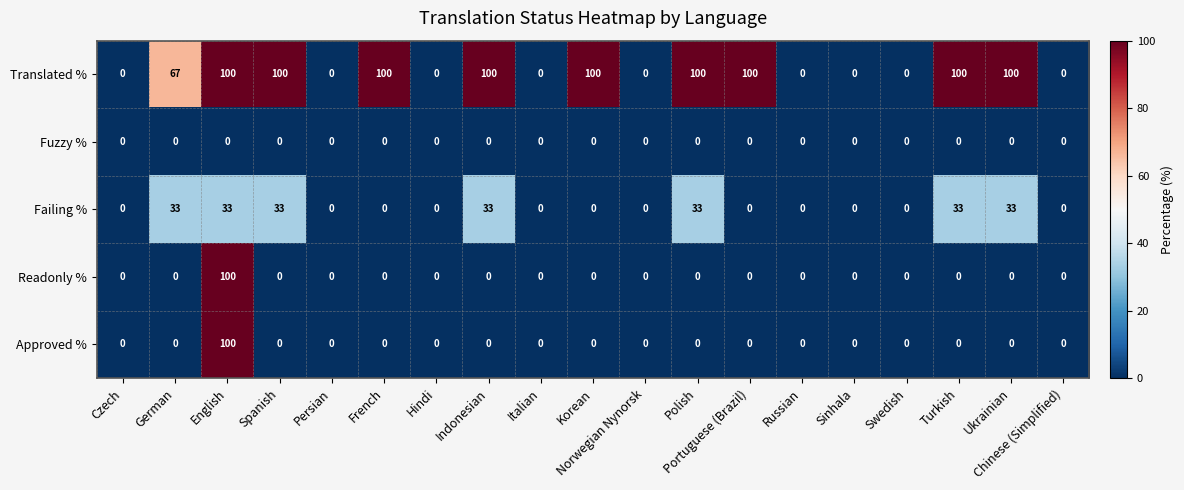

Which series has the largest total across all categories?

Translated %